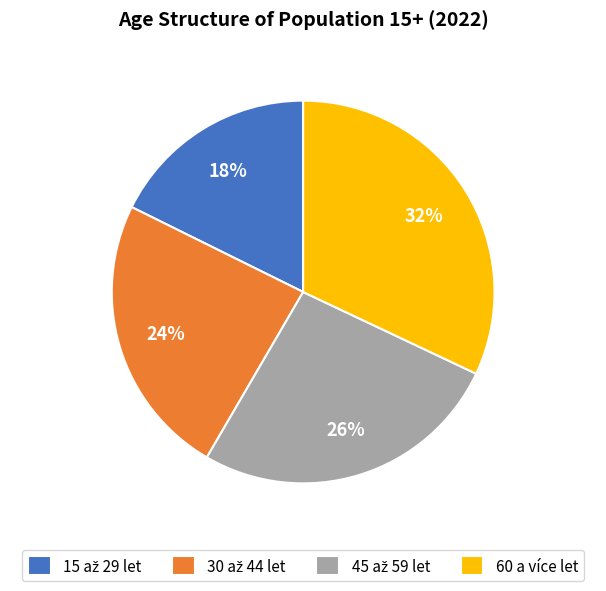

To the nearest percent, what is the average slice percentage?

25%